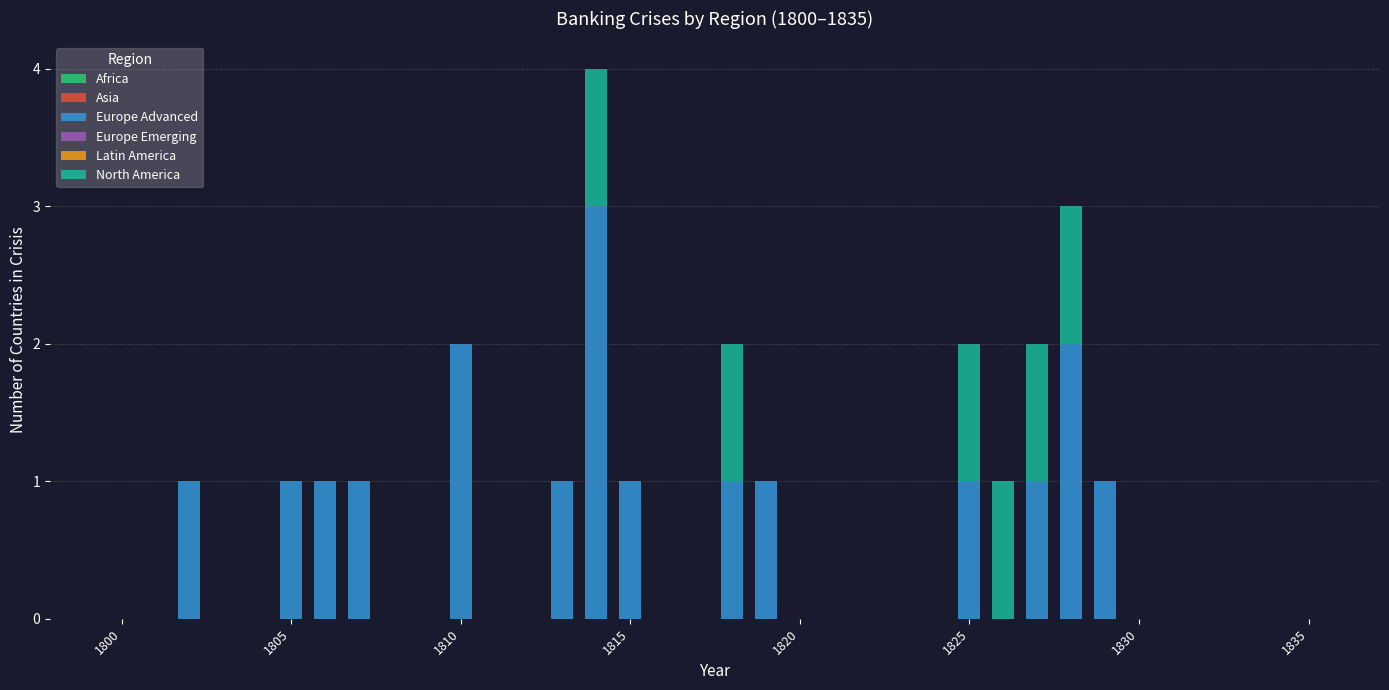

At which category is the sum across all series the highest?

14